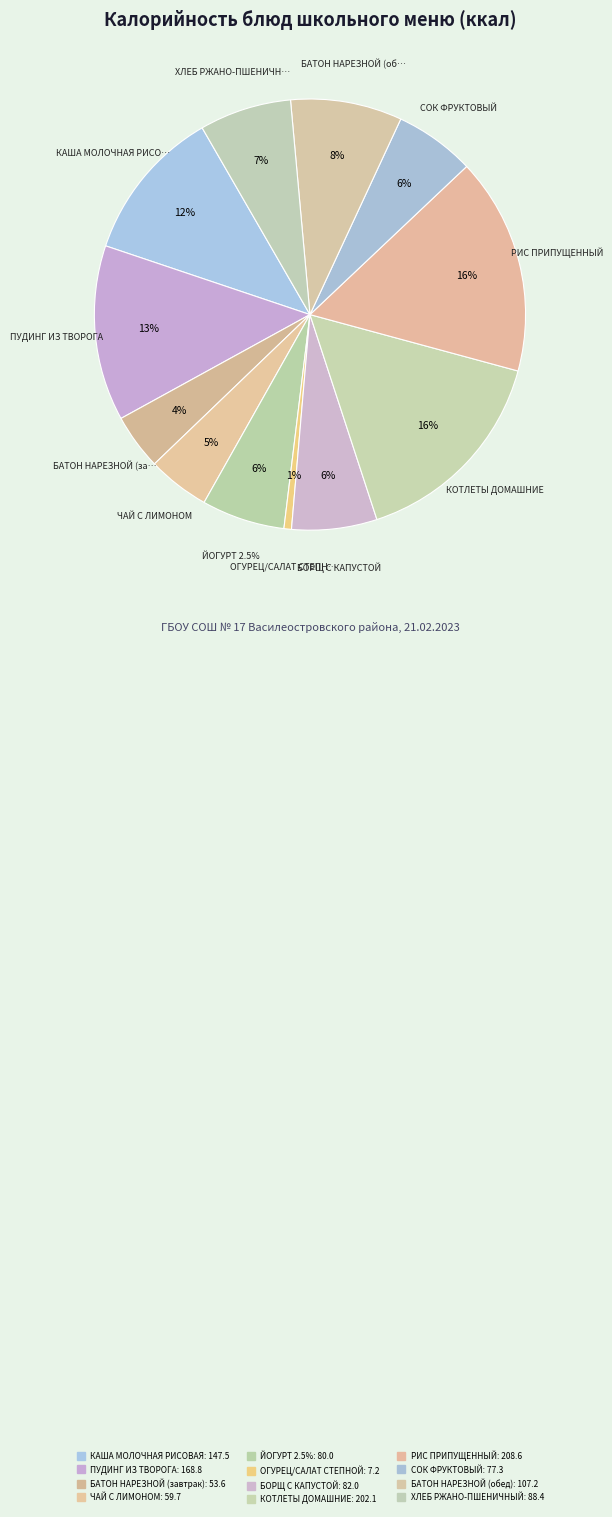

What percentage is NOT represented by БАТОН НАРЕЗНОЙ (завтрак)?

95.8%